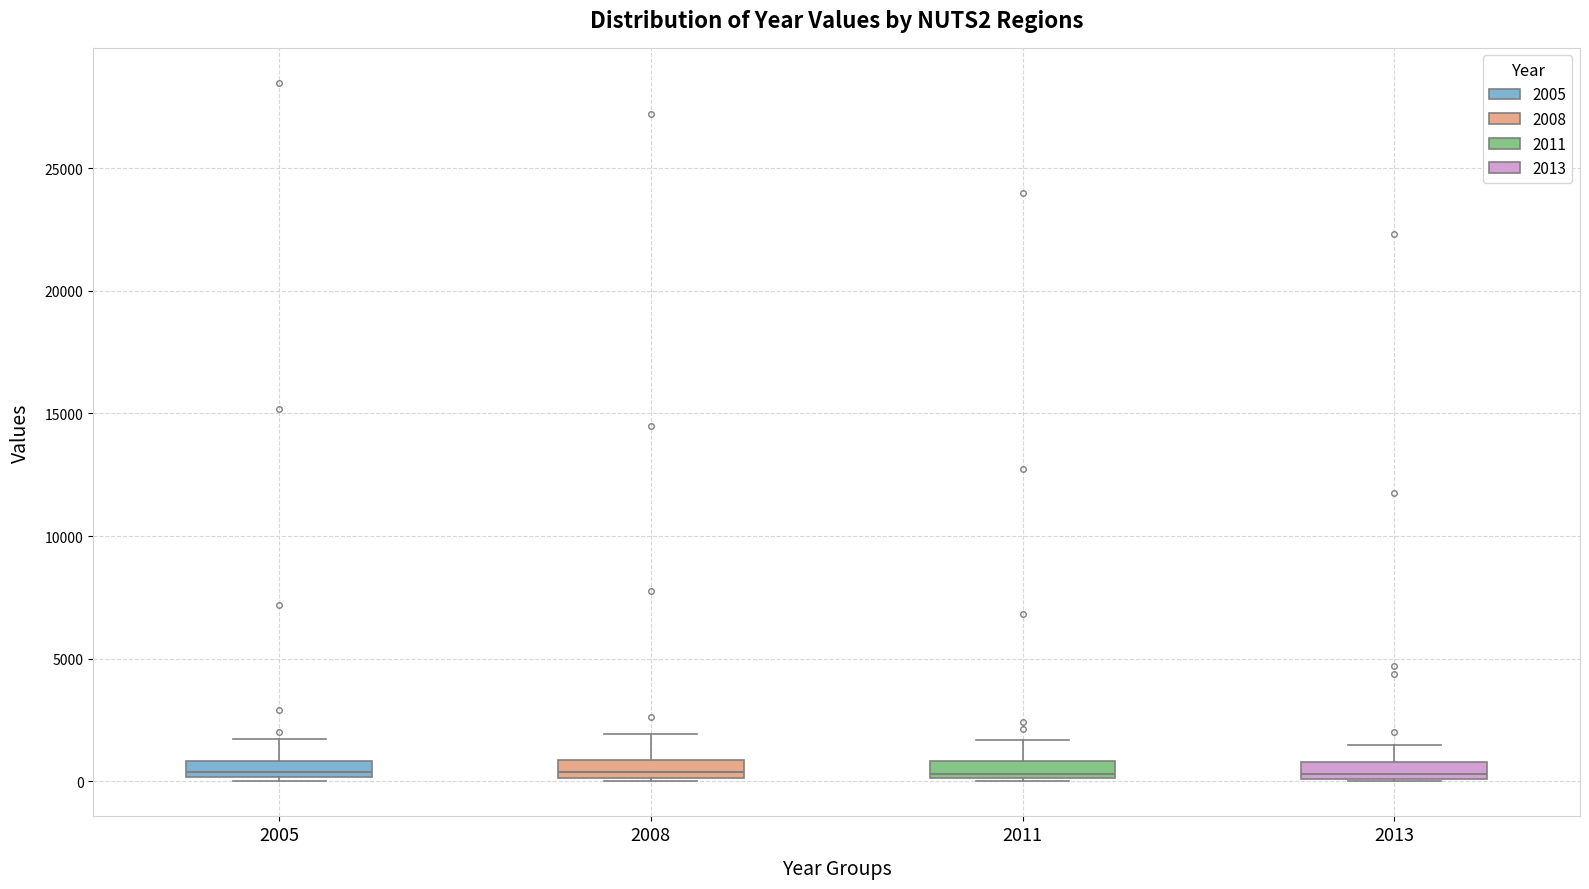

Where does the upper whisker of the box at x = 2011 end on the y-axis? The values are not printed on the chart, so give them approximately, as read against the axis.

1500